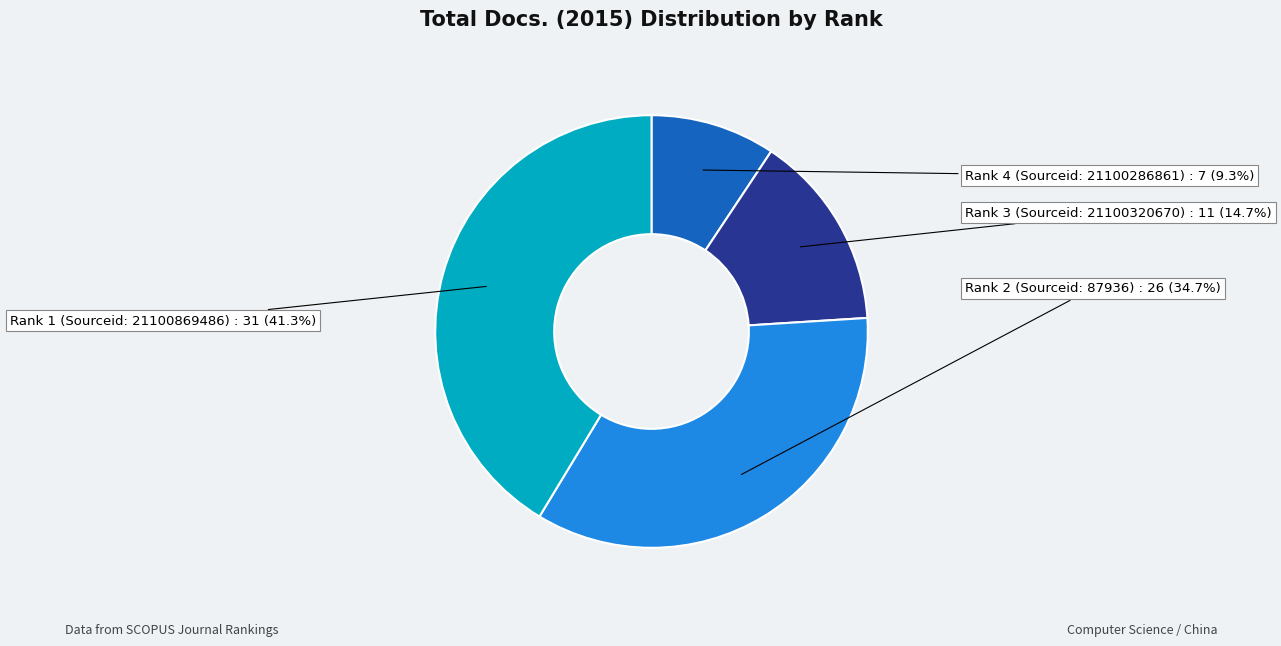

Which has a higher value, Rank 2 (Sourceid: 87936) or Rank 4 (Sourceid: 21100286861)?

Rank 2 (Sourceid: 87936)